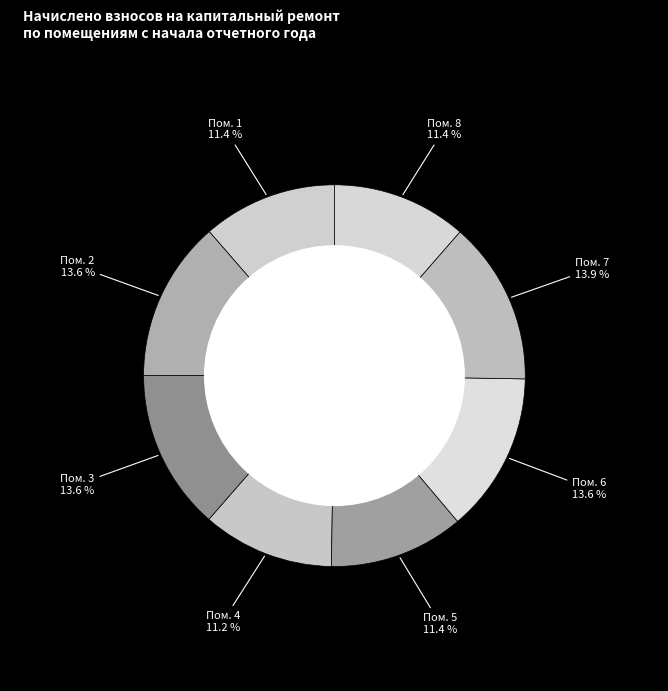

How many slices are in this pie chart?

8